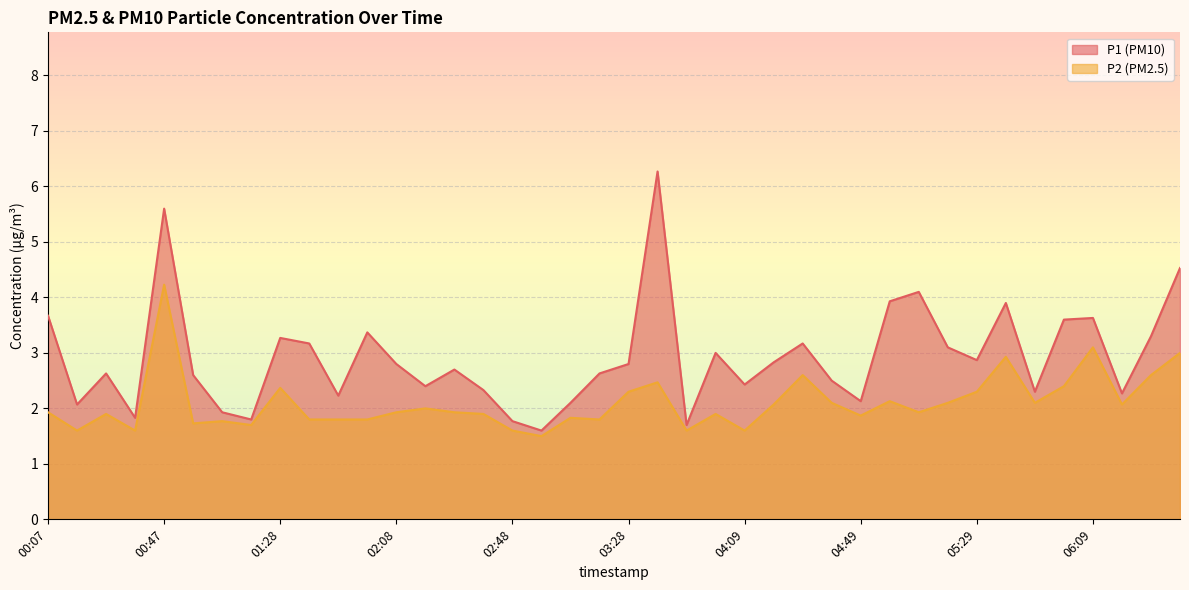

Rank the series by their maximum value, from highest to lowest.

P1, P2